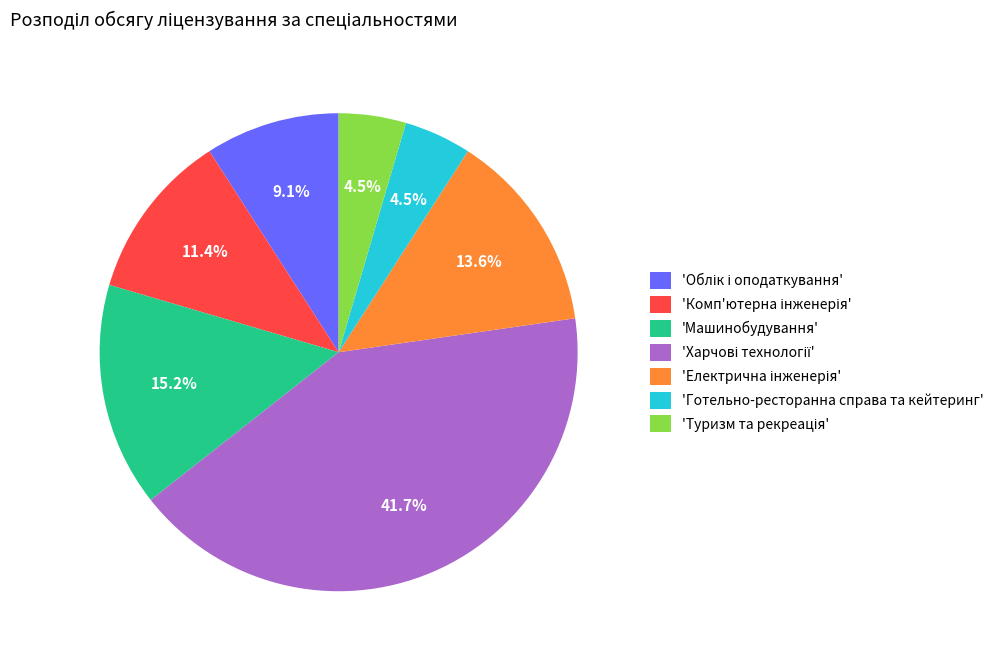

Between 'Готельно-ресторанна справа та кейтеринг' and 'Машинобудування', which is larger?

'Машинобудування'